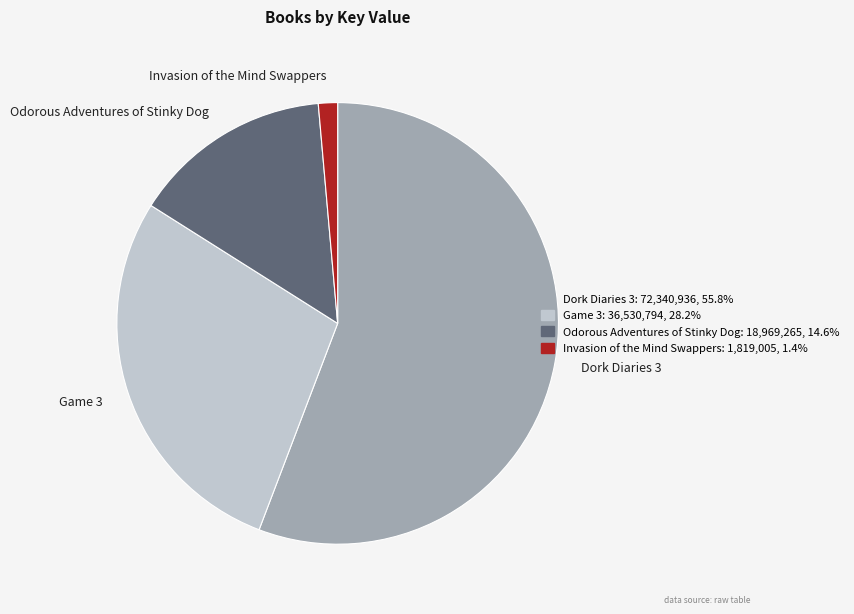

Do Odorous Adventures of Stinky Dog and Dork Diaries 3 together represent more than half of the pie?

Yes